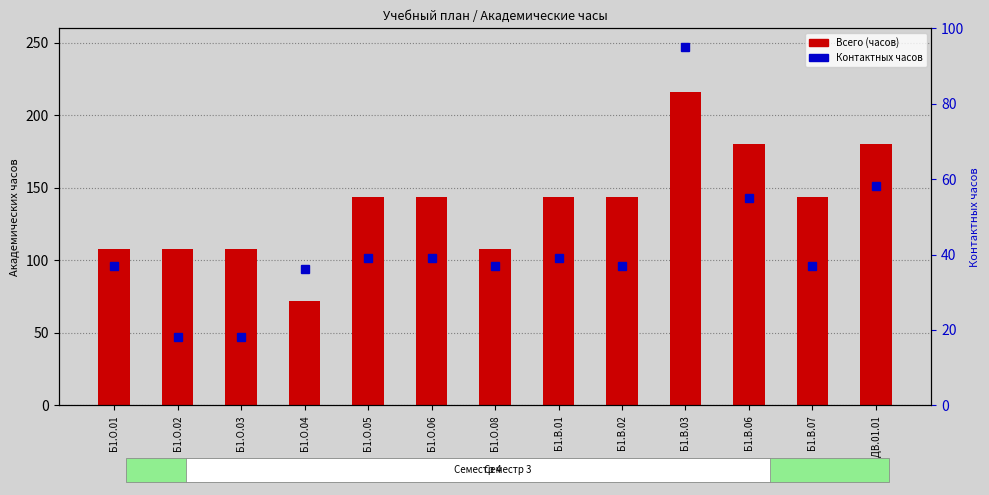

Reading right to left, transcribe all the data shown in this chart.

Всего (часов): 180.0	144.0	180.0	216.0	144.0	144.0	108.0	144.0	144.0	72.0	108.0	108.0	108.0
Контактных часов: 58.1	37.0	55.0	95.1	37.0	39.2	37.0	39.2	39.2	36.1	18.1	18.1	37.0